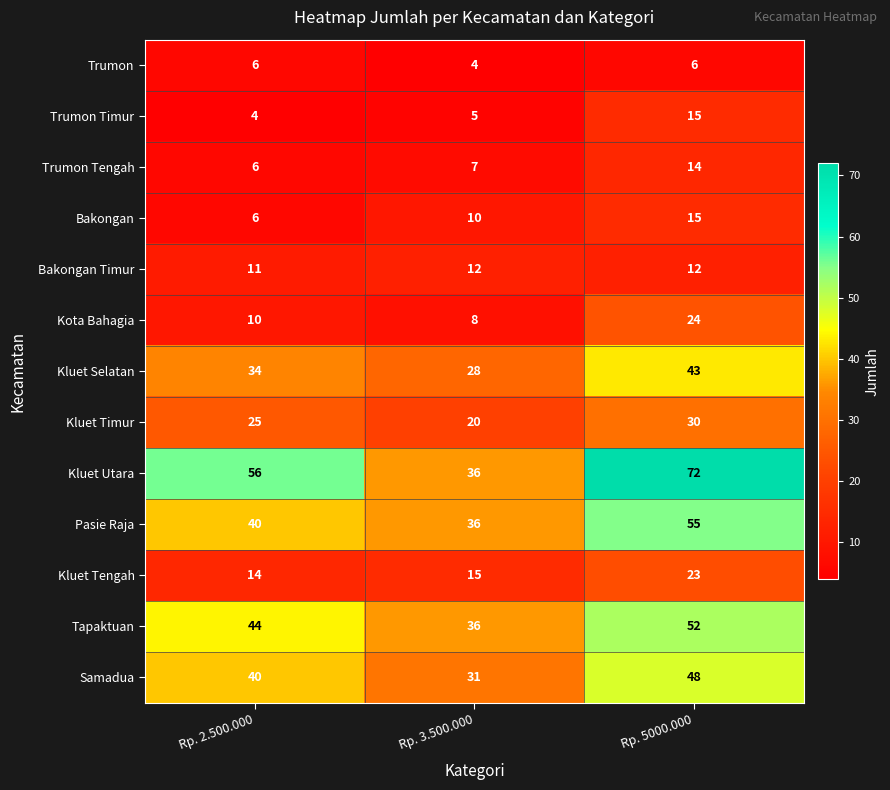

How many series are shown in this chart?

13